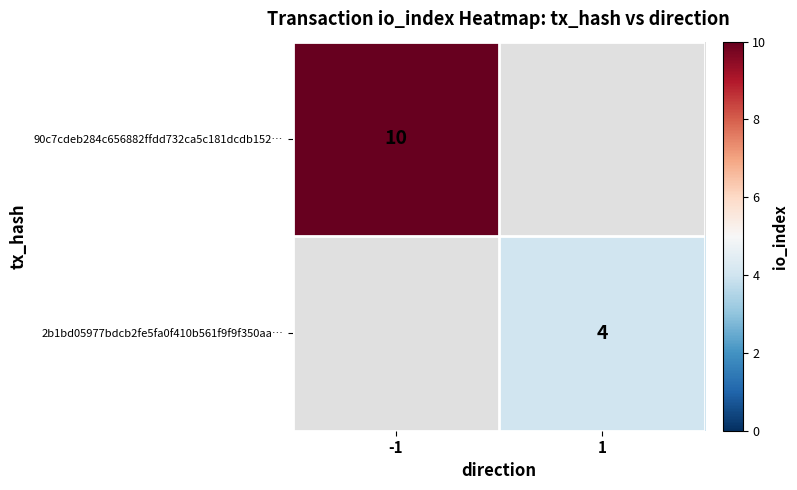

Is it true that 2b1bd05977bdcb2fe5fa0f410b561f9f9f350aa… equals 2 at 1?

False